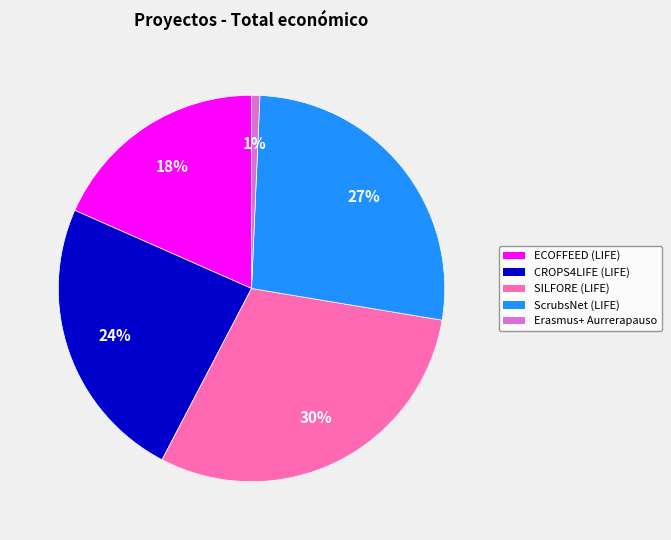

Which slice is the largest?

SILFORE (LIFE)